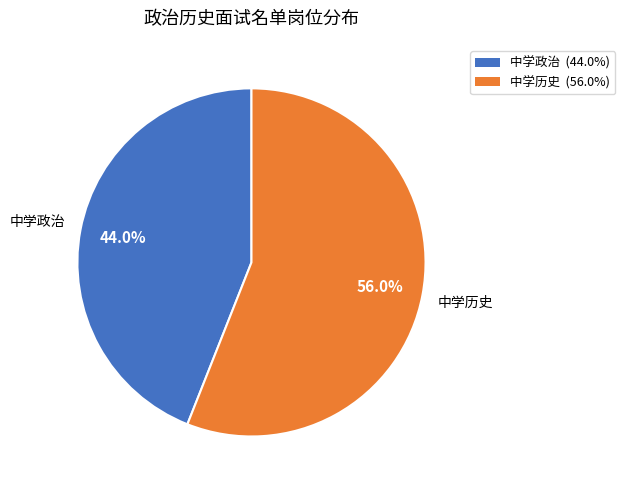

Does 中学历史 account for over 50% of the chart?

Yes